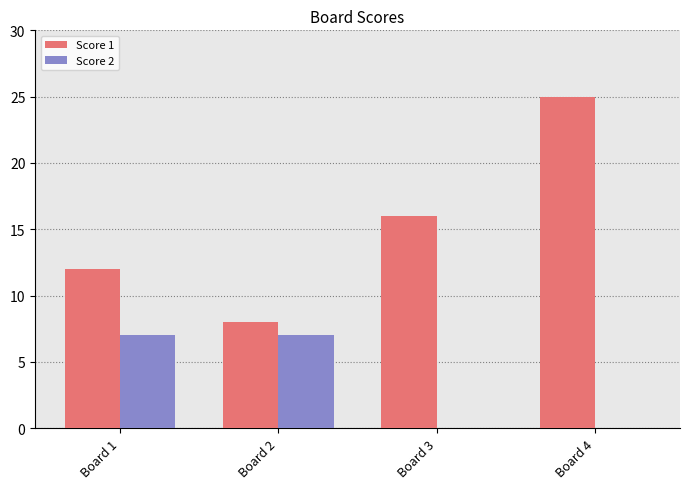

Reading left to right, list all the values displayed in this chart.

Score 1: Board 1=12	Board 2=8	Board 3=16	Board 4=25
Score 2: Board 1=7	Board 2=7	Board 3=0	Board 4=0